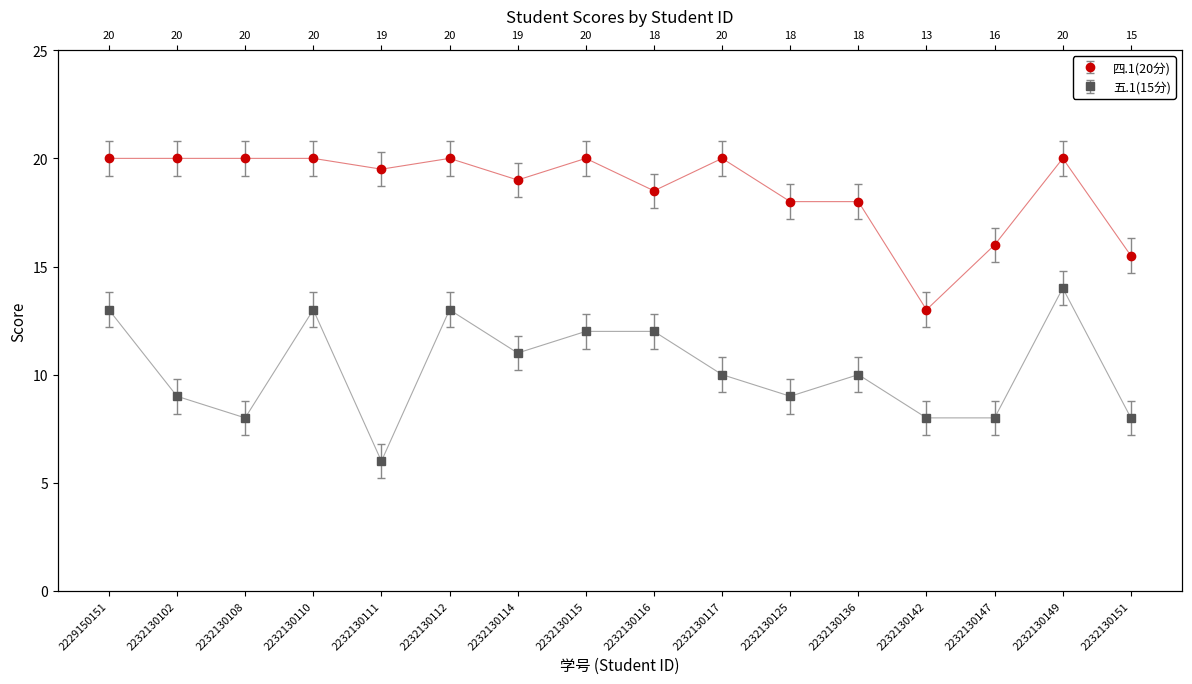

Between 2232130111 and 2232130114, which is larger?

2232130111